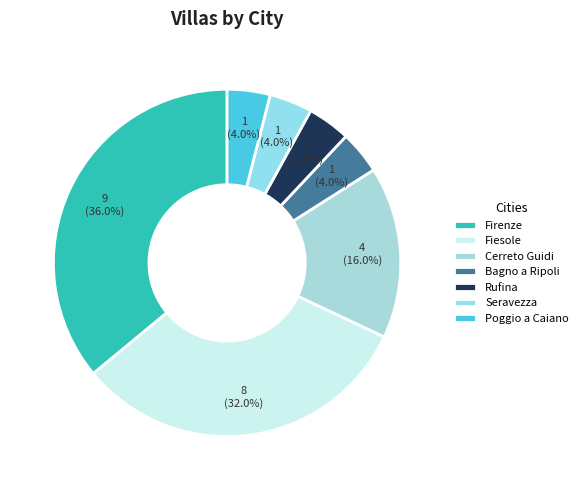

Count the number of slices in the pie.

7